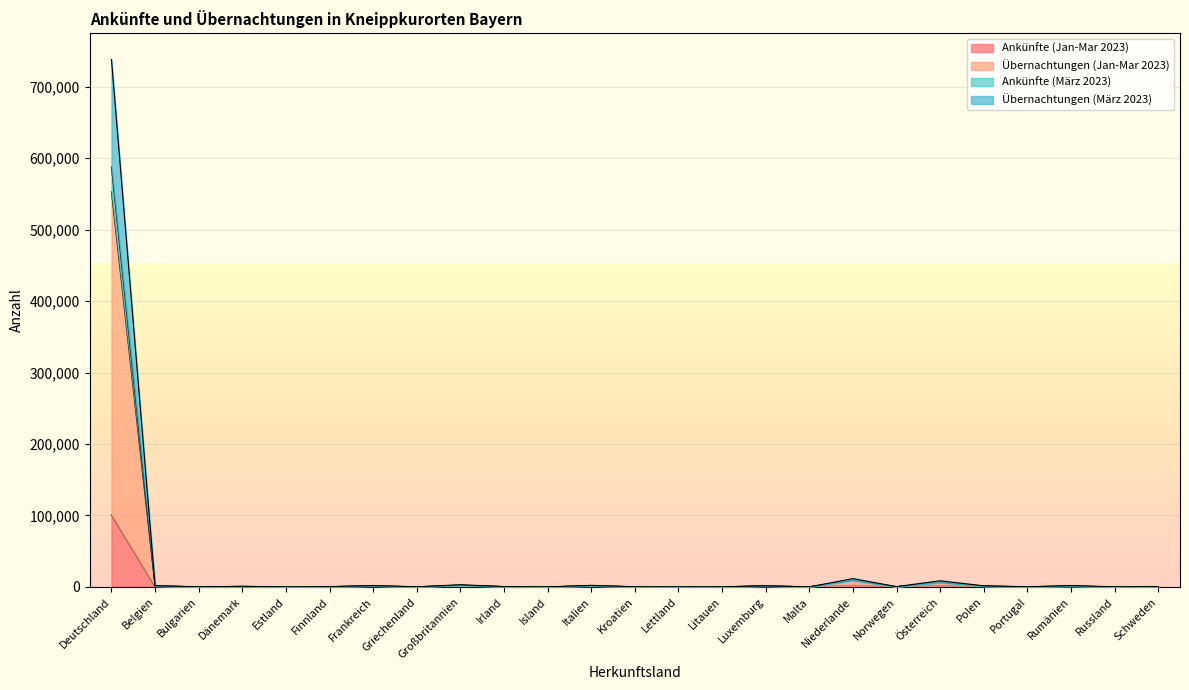

What is the spread (max minus min) of values at Deutschland?

637138